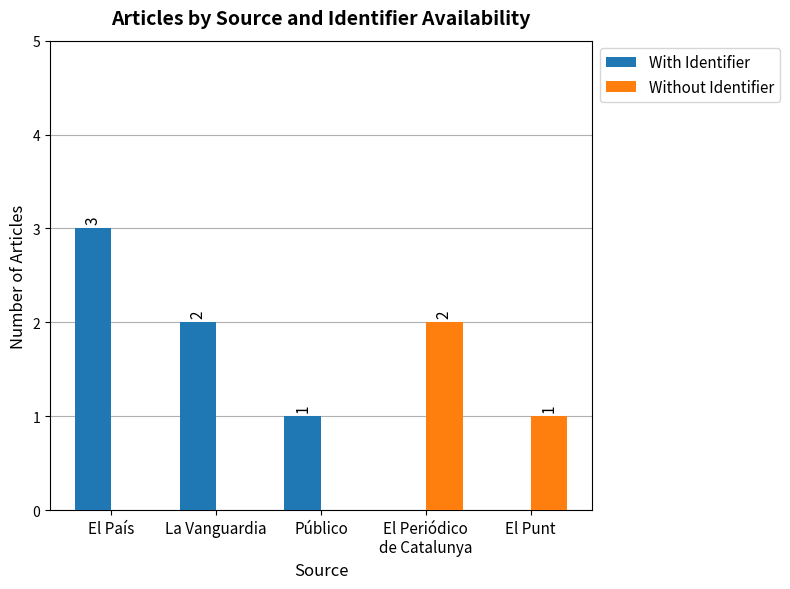

How many Without Identifier values are between 0 and 1?

4